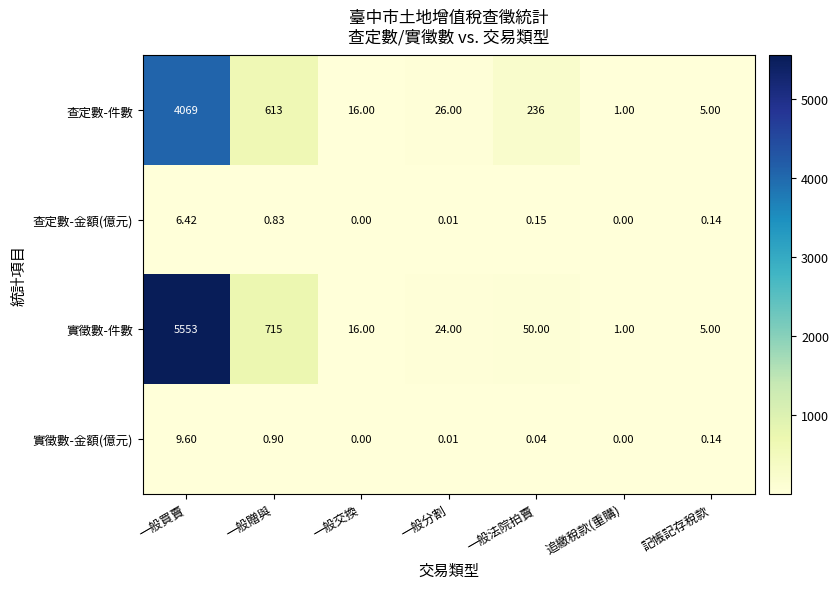

At which label does 實徵數-件數 reach its minimum?

追繳稅款(重購)